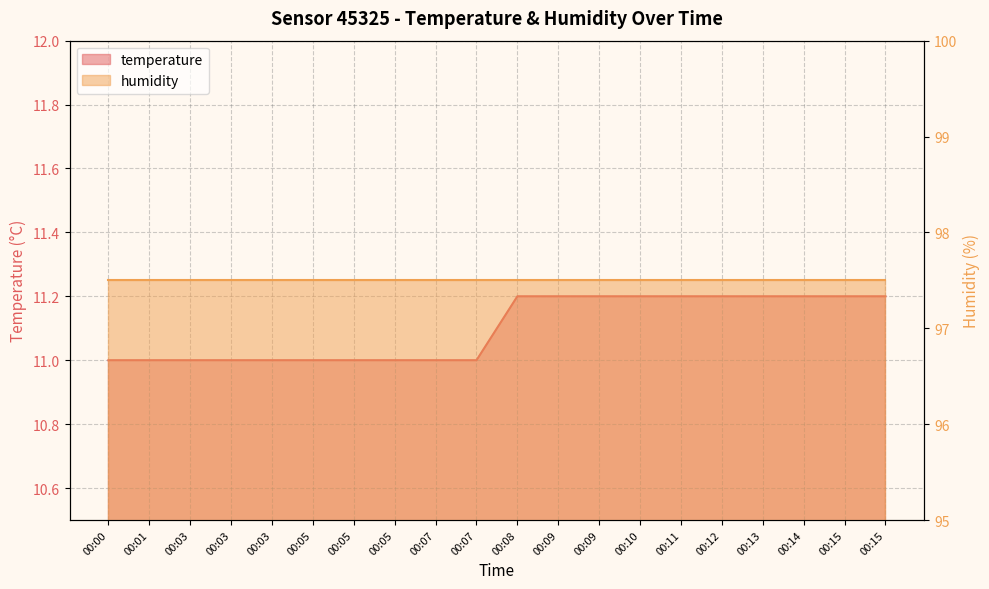

Reading right to left, what are all the values shown in this chart?

11.2	11.2	11.2	11.2	11.2	11.2	11.2	11.2	11.2	11.2	11.0	11.0	11.0	11.0	11.0	11.0	11.0	11.0	11.0	11.0